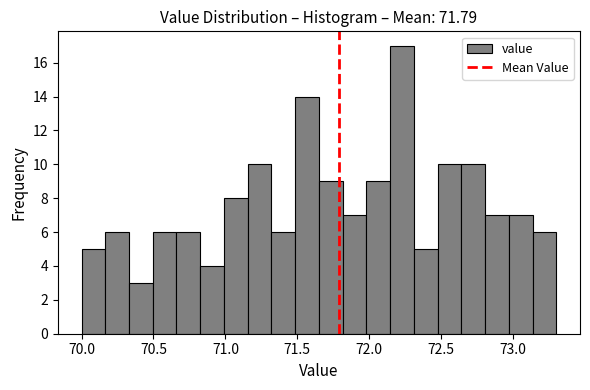

Read against the x-axis, roughly where is the centre of the tallest bar?

72.25